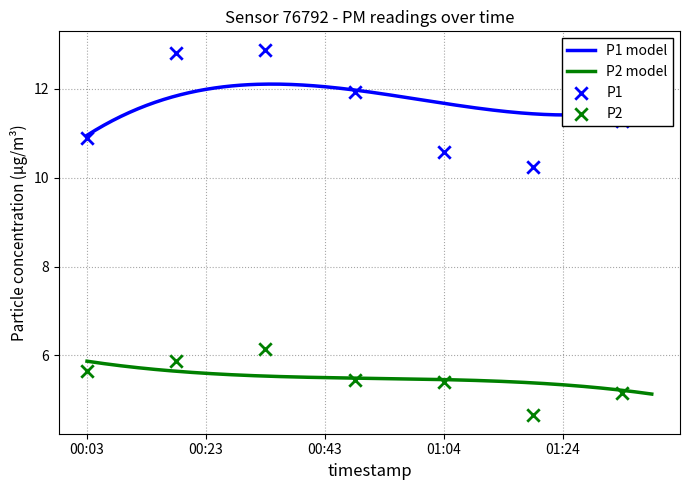

What is the total value across all series at 00:54?

16.4